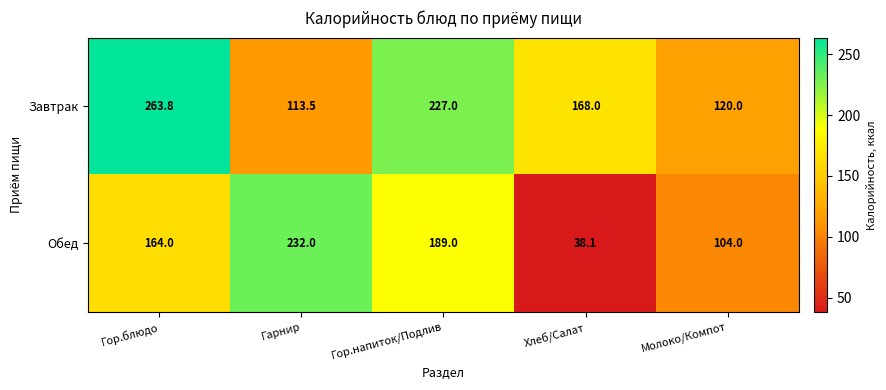

What is the difference between the maximum and second lowest values in the Обед series?

128.0